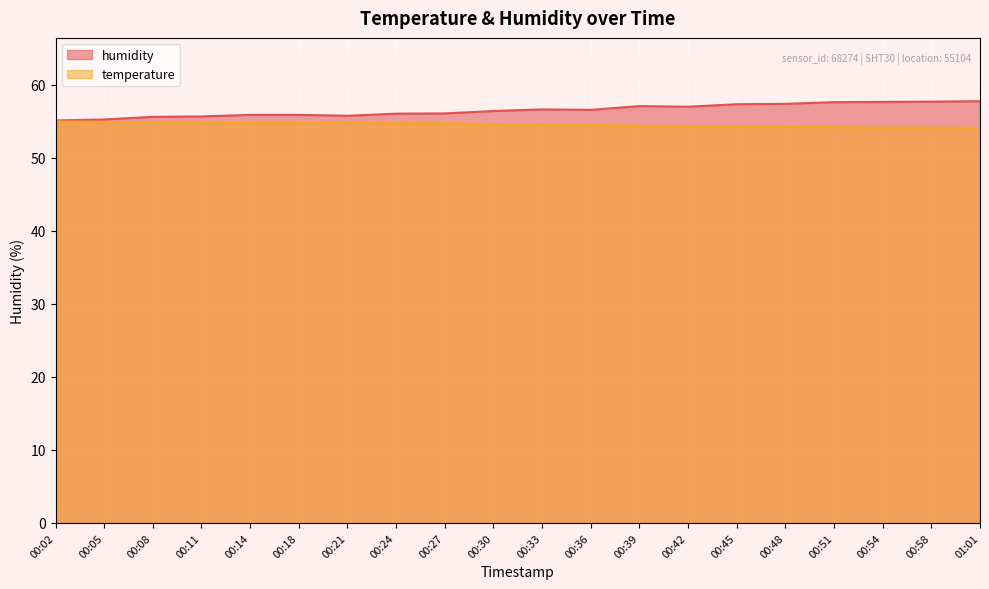

How many lines are shown in the chart?

2